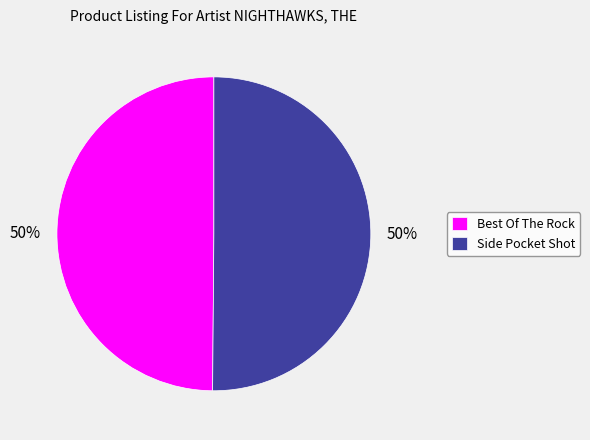

What is the ratio of the value at Best Of The Rock to the value at Side Pocket Shot?

1.0